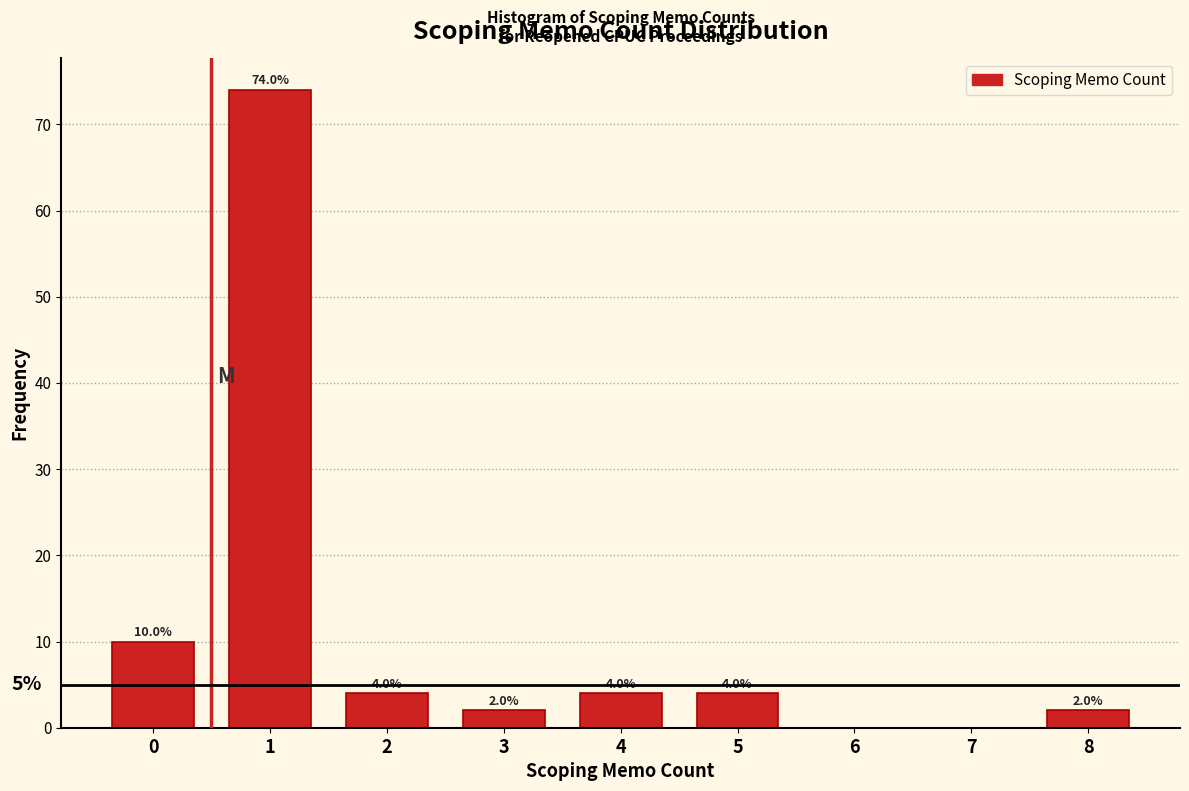

Reading left to right, list all the values displayed in this chart.

0=10	1=74	2=4	3=2	4=4	5=4	6=0	7=0	8=2